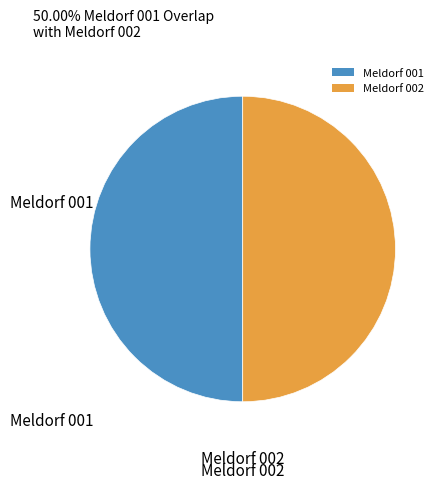

Do Meldorf 001 and Meldorf 002 together represent more than half of the pie?

Yes